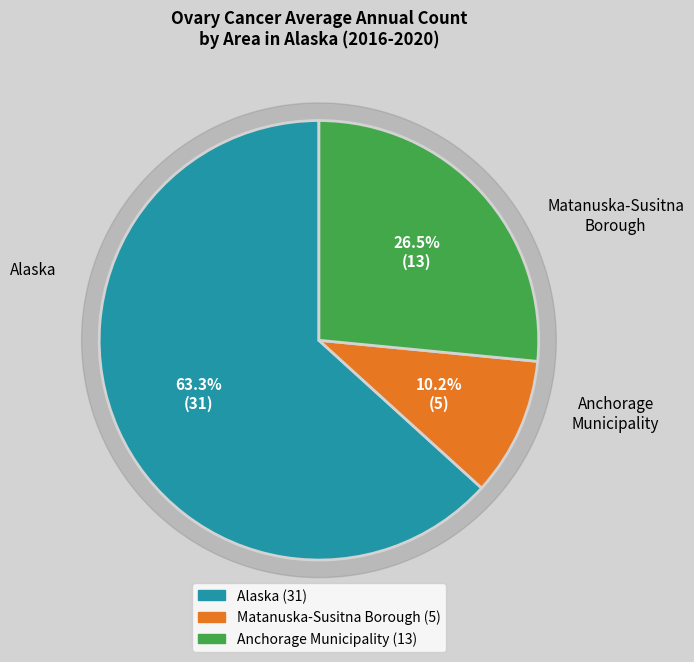

Which slice is the largest?

Alaska